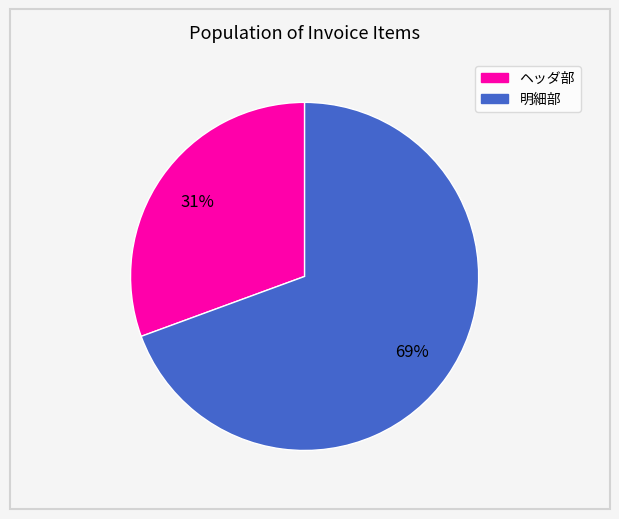

How many slices are in this pie chart?

2